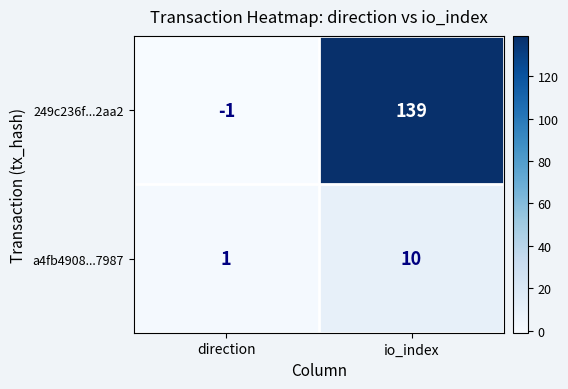

What is the sum of the 249c236f...2aa2 values at direction and io_index?

138